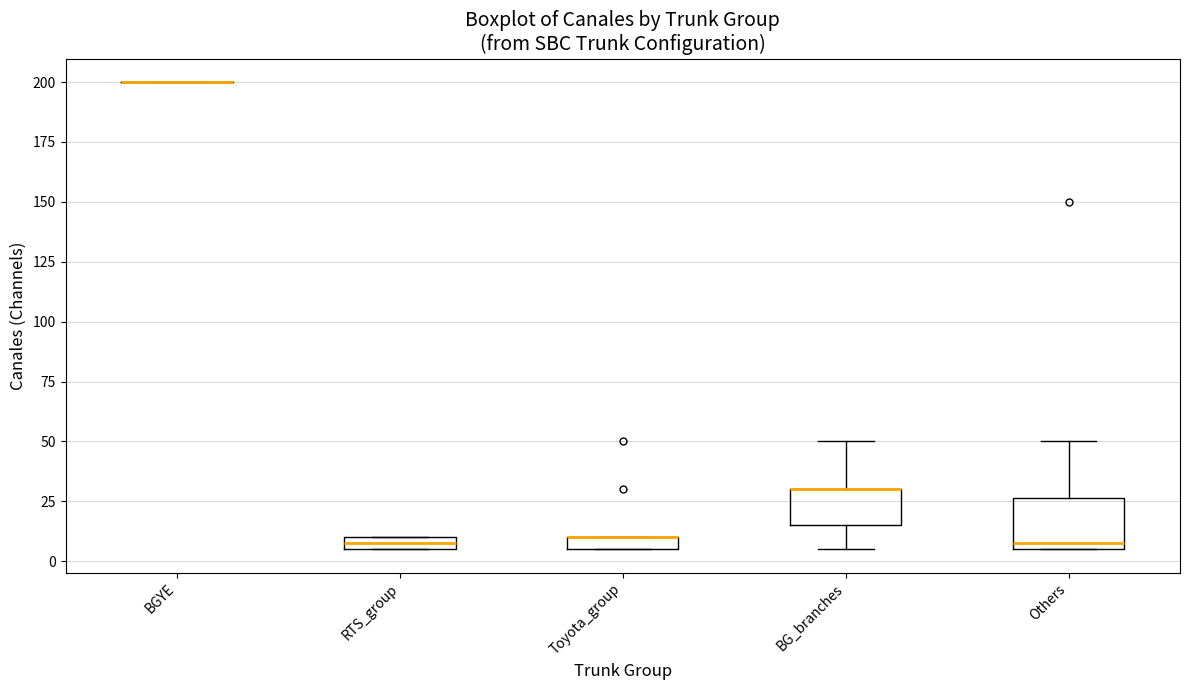

Comparing the boxes themselves (not the whiskers), which one is the tallest?

Others